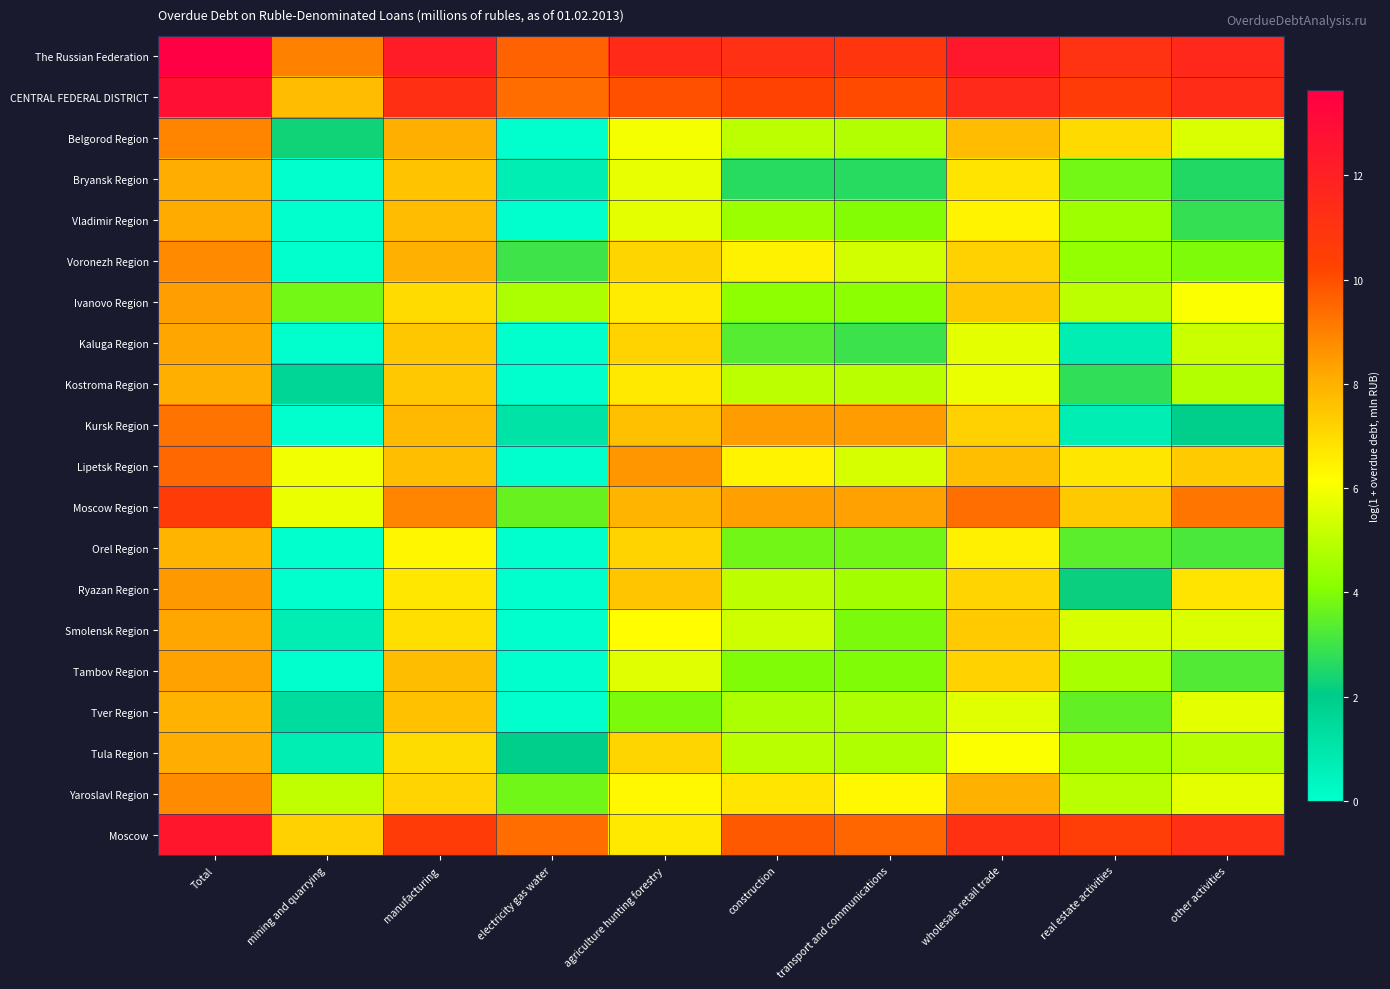

Count the number of data series in this chart.

20